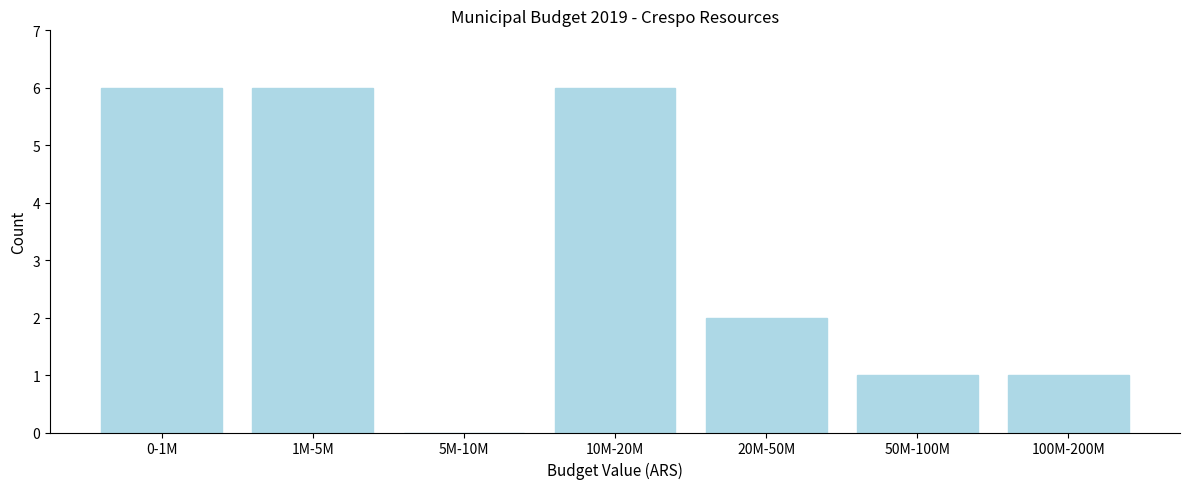

Reading right to left, list all the values displayed in this chart.

100M-200M=1	50M-100M=1	20M-50M=2	10M-20M=6	5M-10M=0	1M-5M=6	0-1M=6